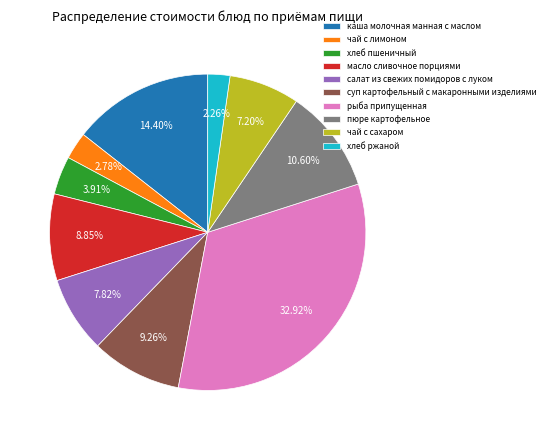

How many segments does this pie chart have?

10